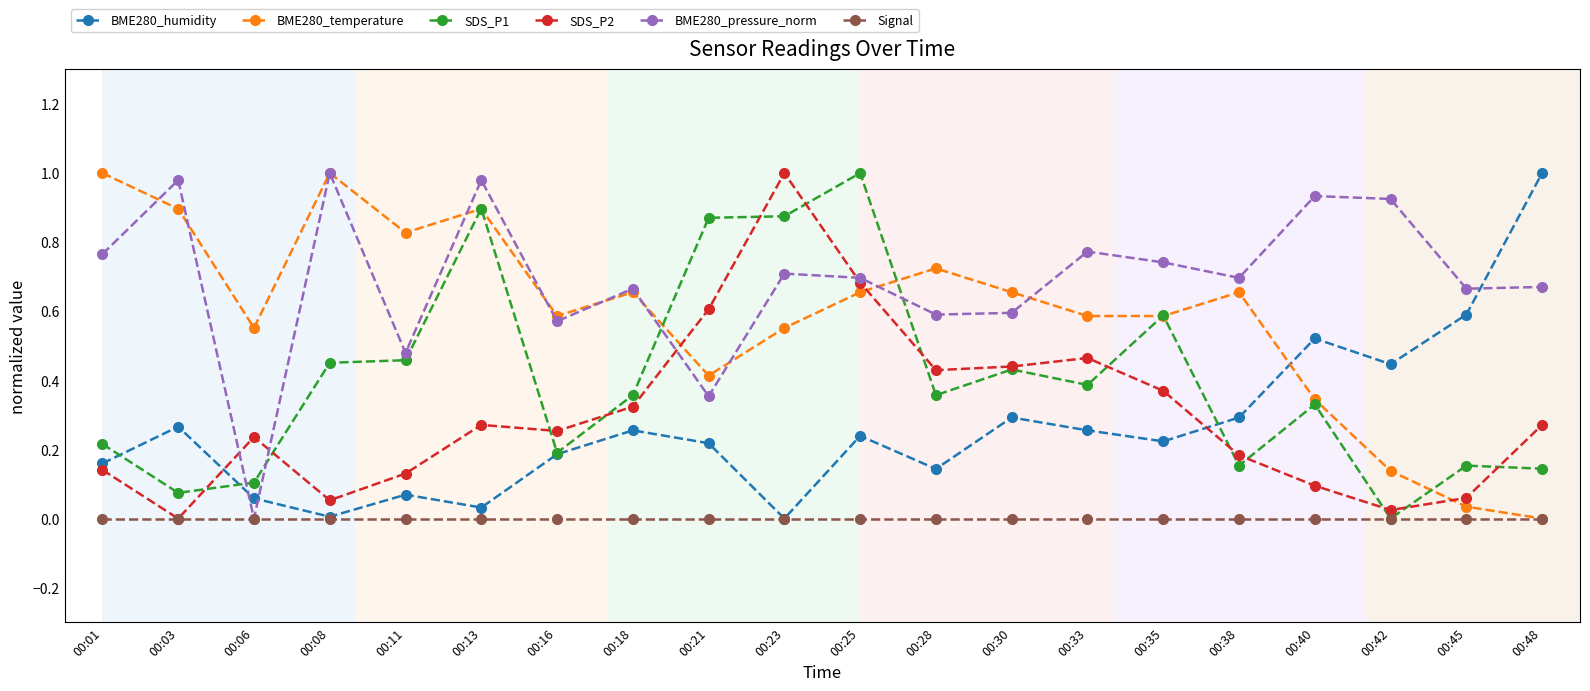

How many intersections are there between BME280_temperature and BME280_humidity?

1